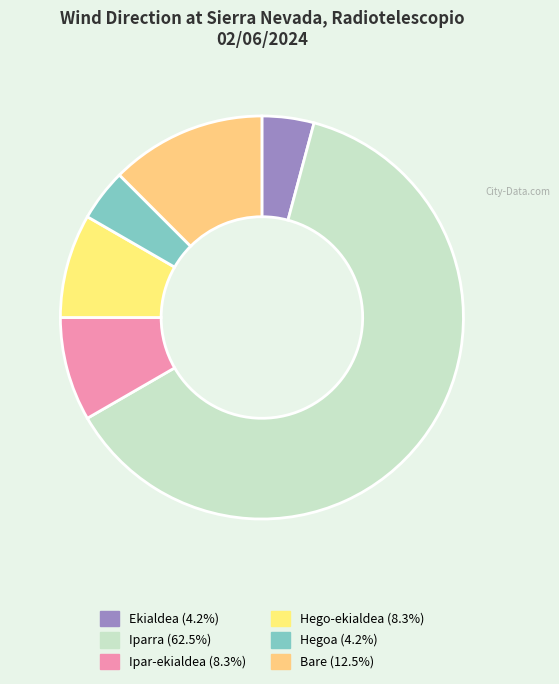

What is the largest slice in the pie chart?

Iparra